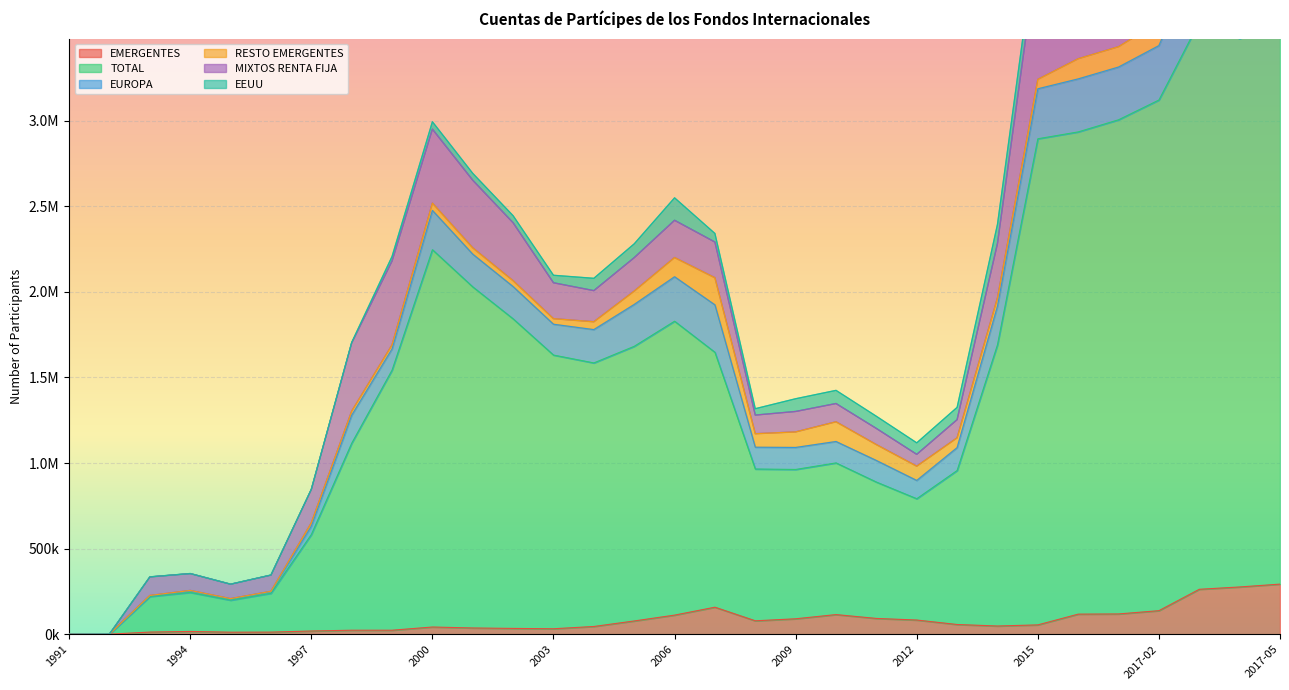

List the labels in order of EMERGENTES value, largest first.

2017-05, 2017-04, 2017-03, 2007, 2017-02, 2017-01, 2016, 2010, 2006, 2011, 2009, 2012, 2008, 2005, 2013, 2015, 2014, 2004, 2000, 2001, 2002, 2003, 1999, 1998, 1997, 1994, 1993, 1996, 1995, 1992, 1991